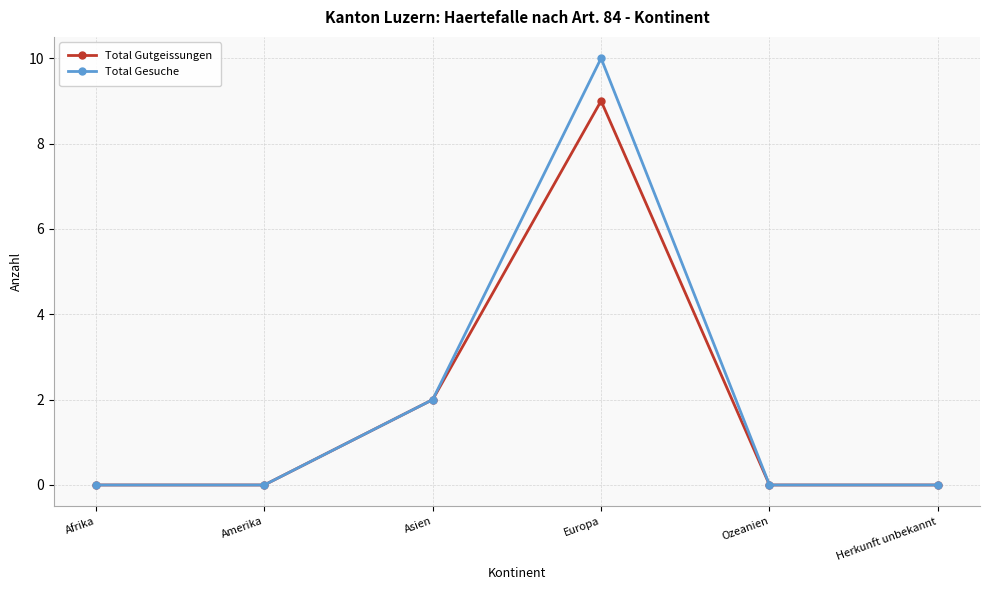

Reading left to right, extract all data points from this chart.

Total Gutgeissungen: 0	0	2	9	0	0
Total Gesuche: 0	0	2	10	0	0